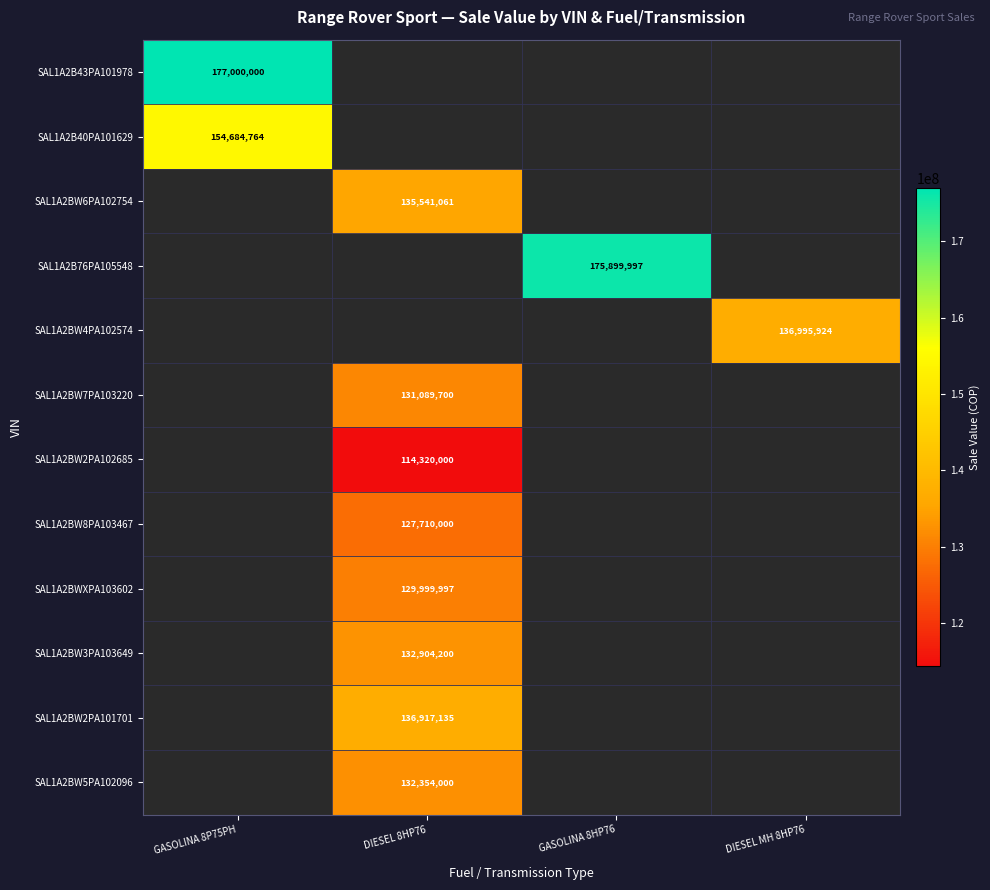

At how many categories does at least one series exceed 164067067?

2